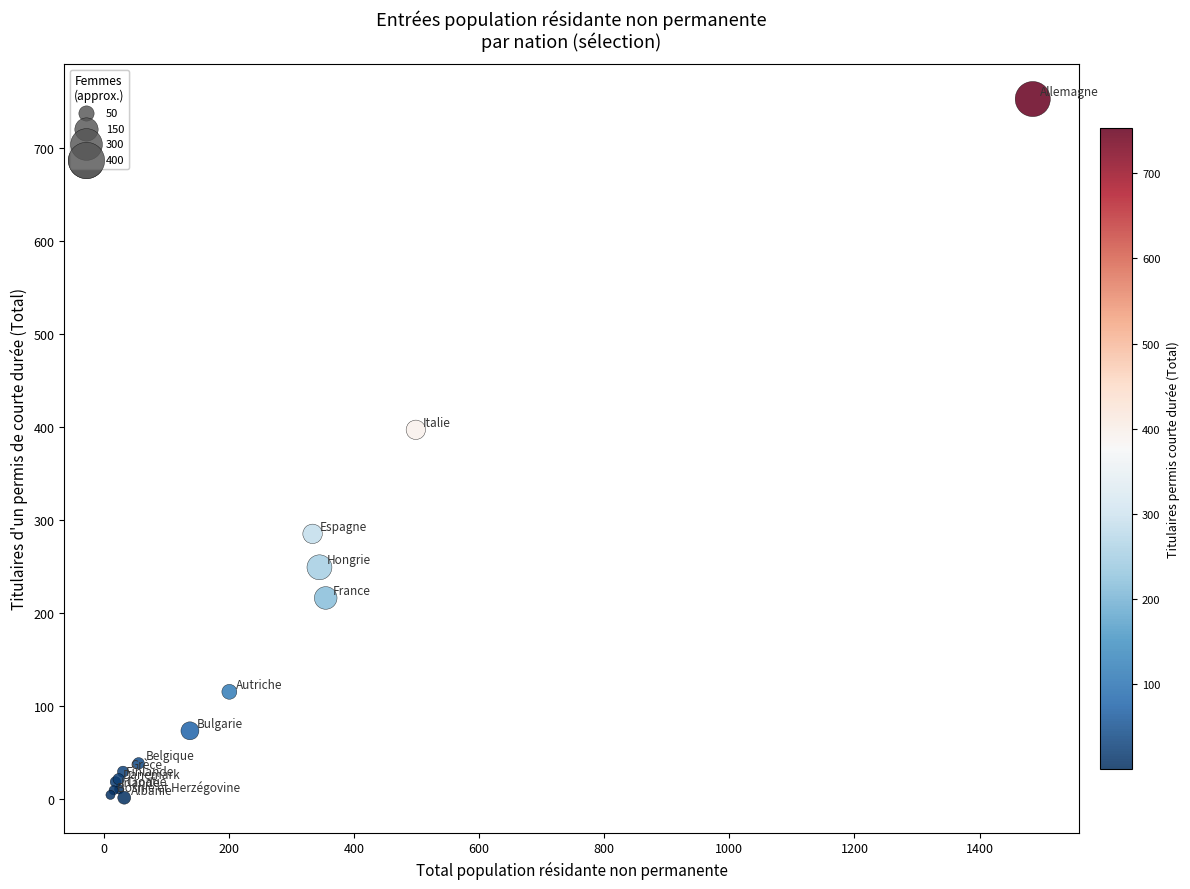

What Y value in the scatter plot is closest to 377?

397